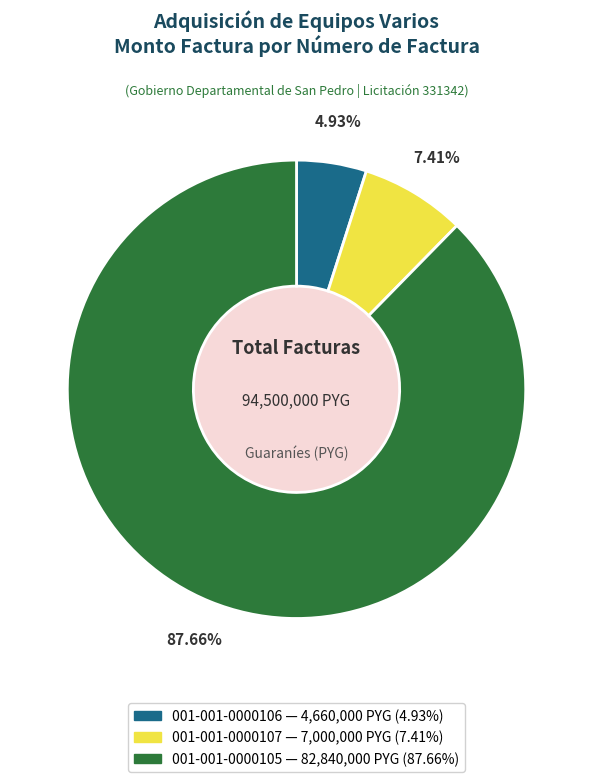

To the nearest percent, what is the difference between the 001-001-0000105 and 001-001-0000107 slice percentages?

80%